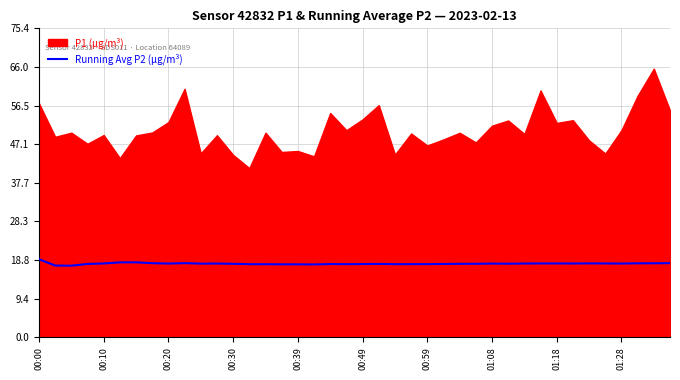

What is the sum of the values at 15 and 25?

35.7